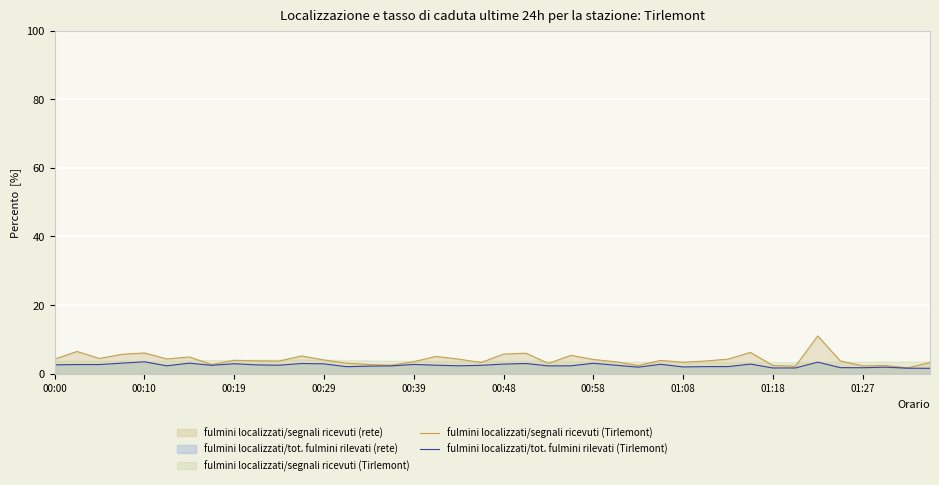

Is it true that fulmini localizzati/segnali ricevuti (Tirlemont) equals 3.4 at 01:08?

True